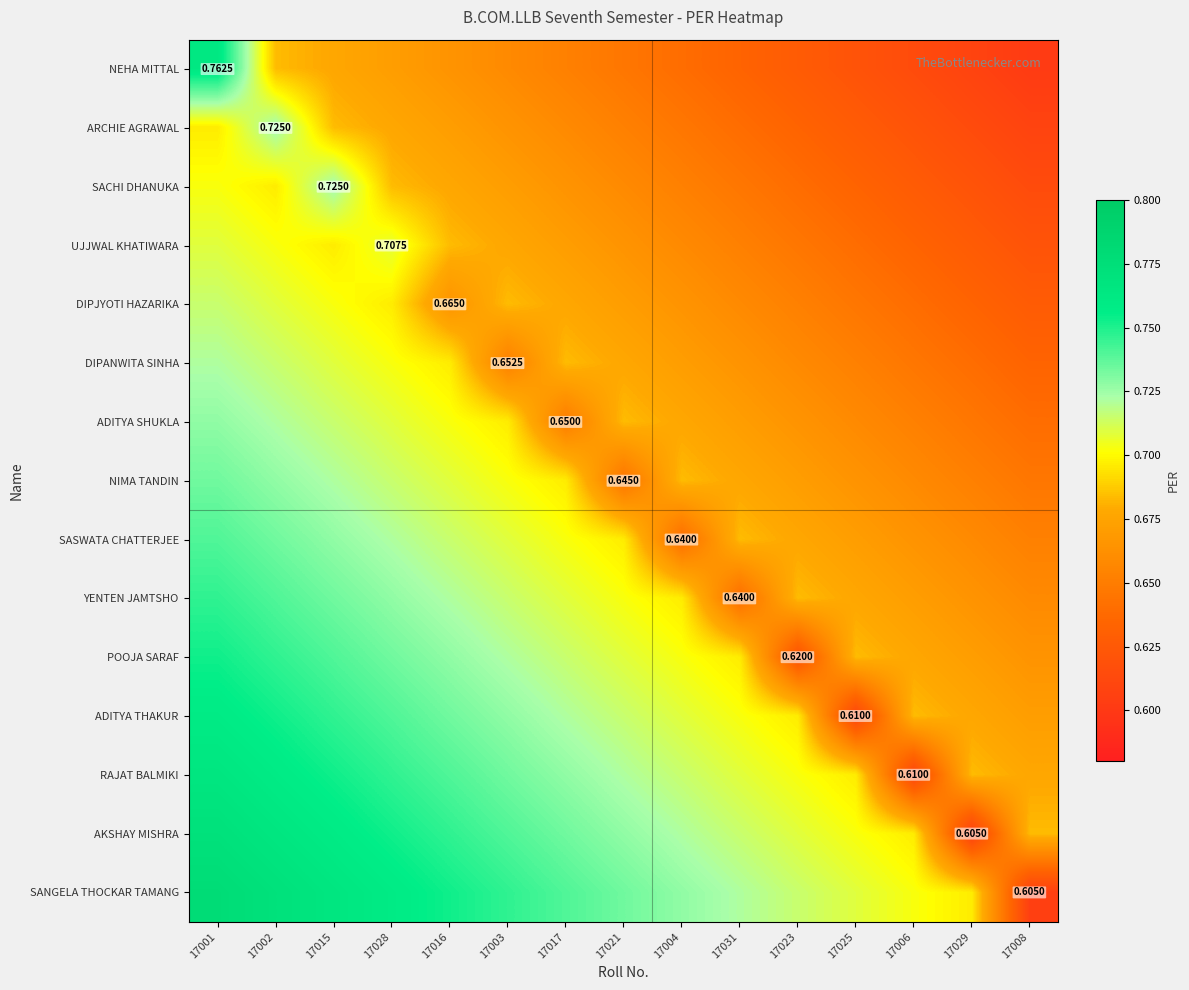

Count the NEHA MITTAL values in the range 0 to 1.

15